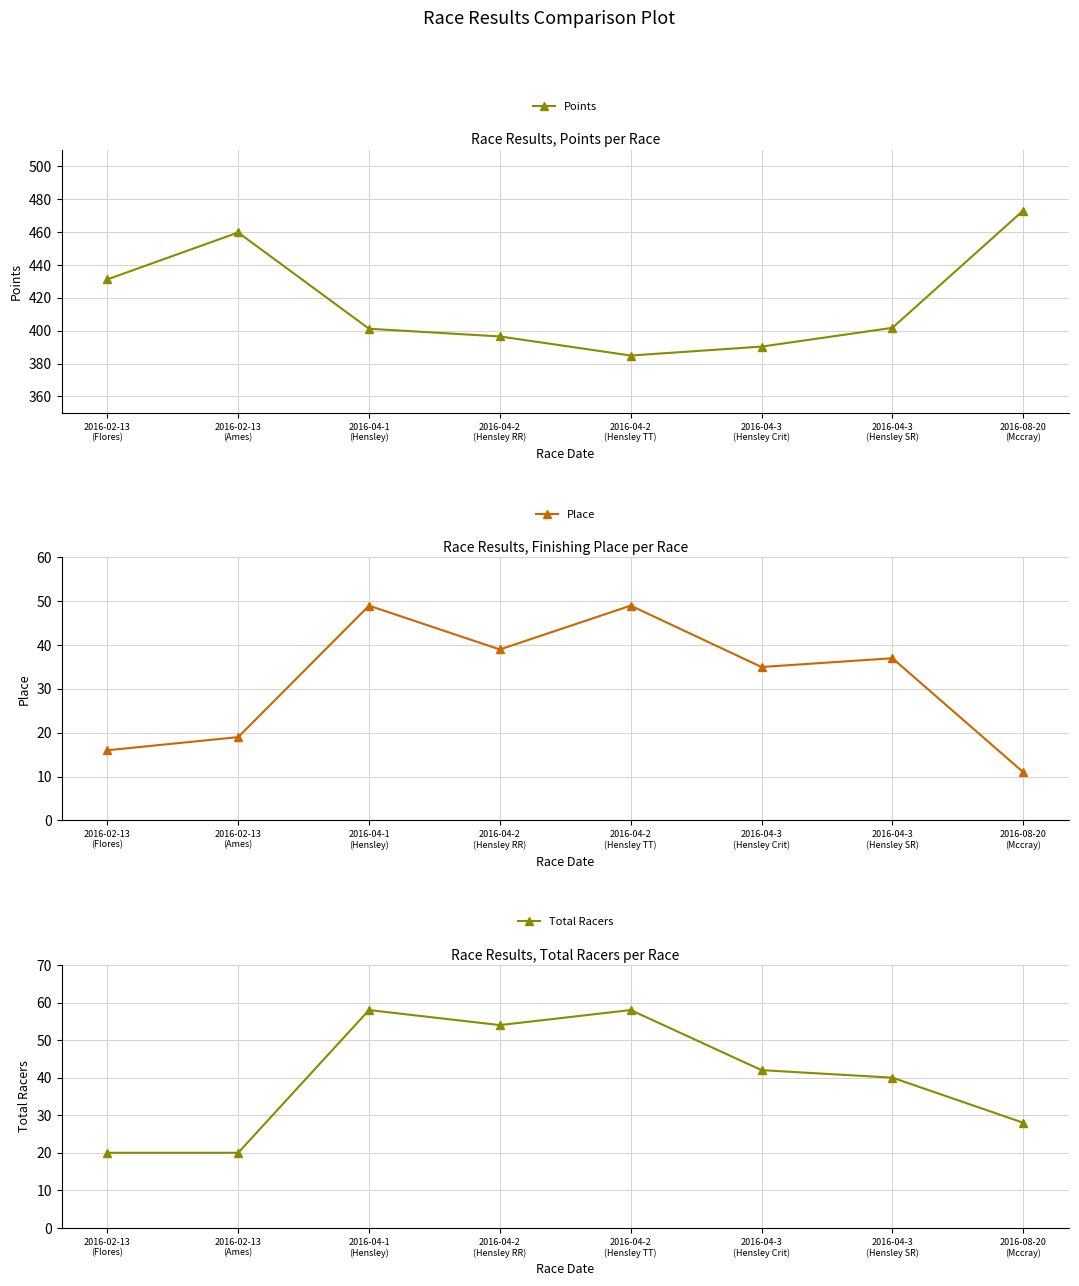

What are all the series names shown in the legend?

Points, Place, Total Racers